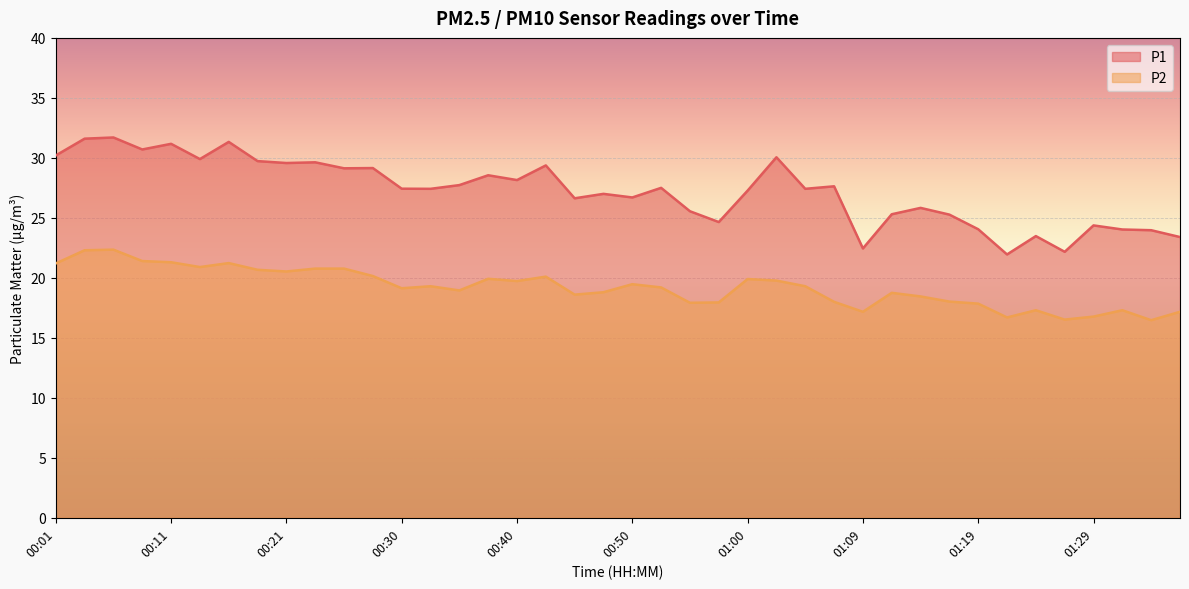

What is the difference between the maximum and second lowest values in the P1 series?

9.5